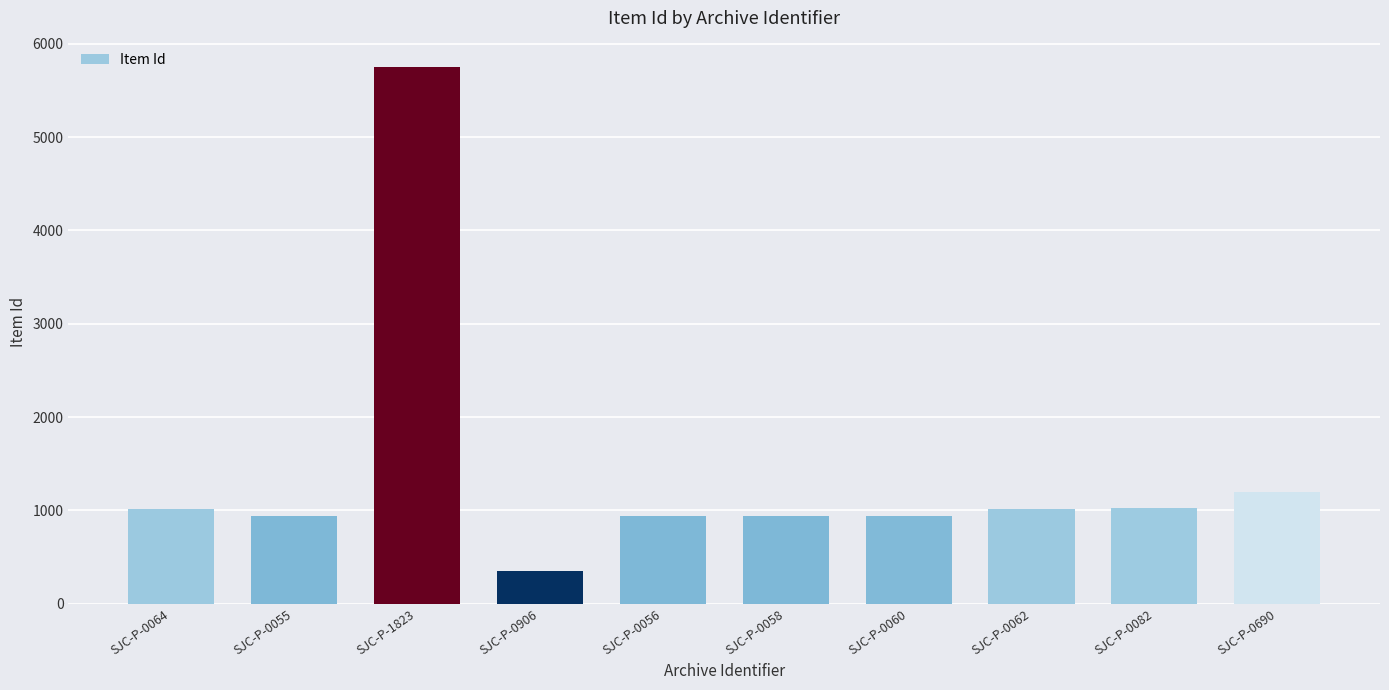

How many categories are shown in the chart?

10